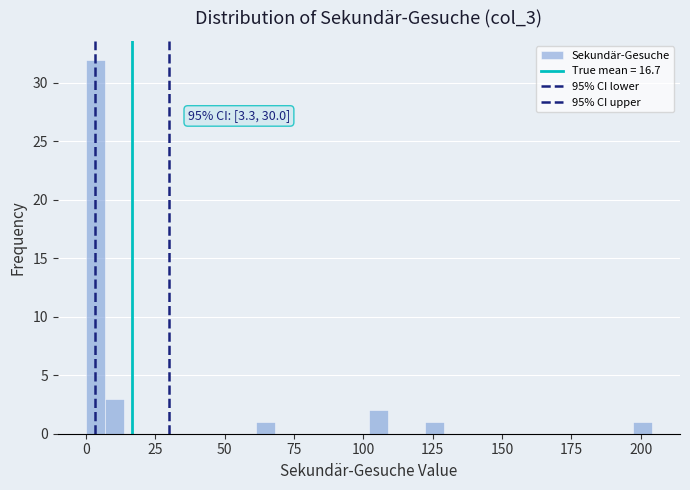

Around what value on the x-axis is the tallest bar? Give the approximate position of its centre, as read against the axis.

5